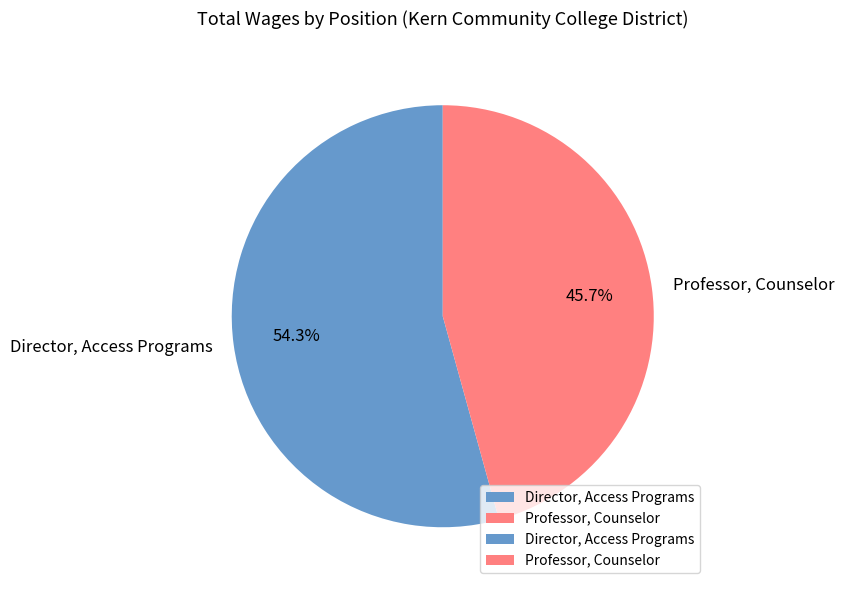

To the nearest percent, what portion does Professor, Counselor represent?

46%